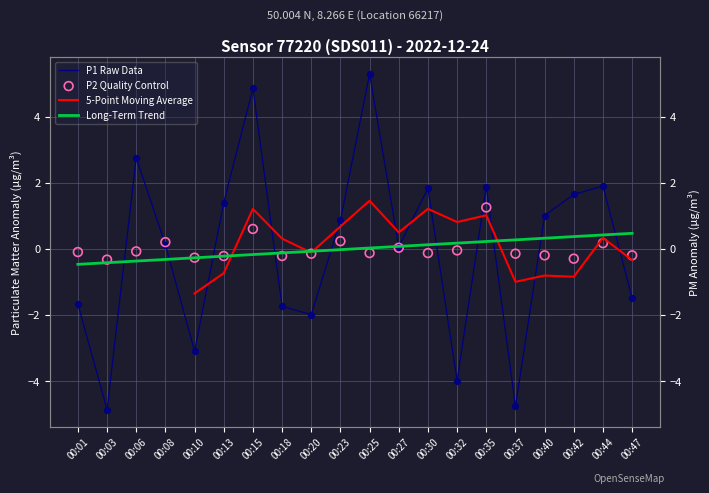

What is the total value across all series at 00:15?

6.5